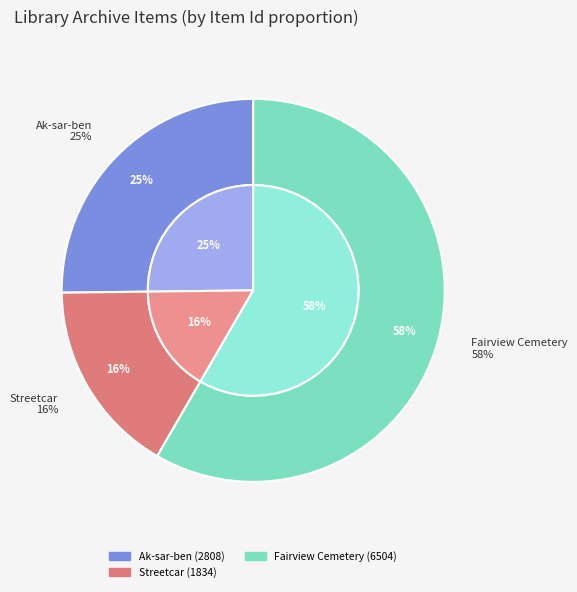

To the nearest percent, what is the difference between the Streetcar (1834) and Ak-sar-ben (2808) slice percentages?

9%